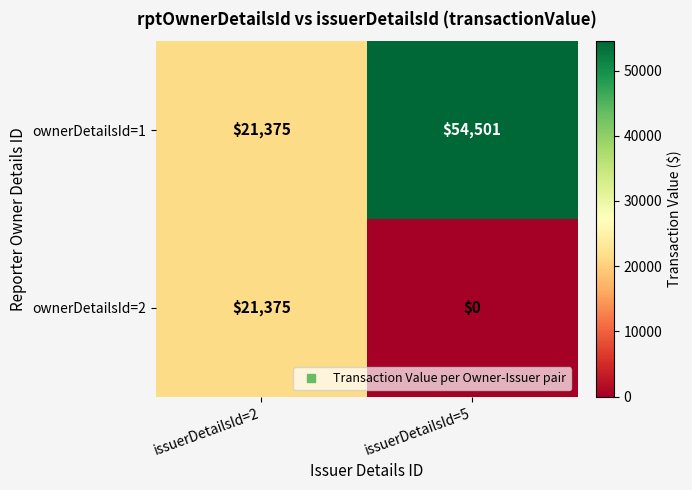

Read the ownerDetailsId=2 value at issuerDetailsId=2, to the nearest 50.

21400